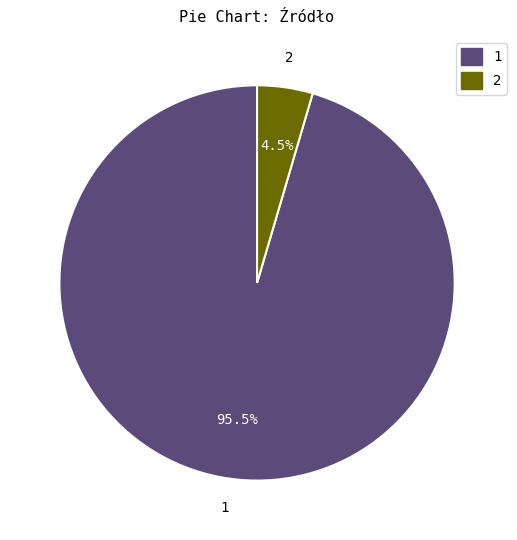

Is there any slice that represents more than half of the pie?

Yes